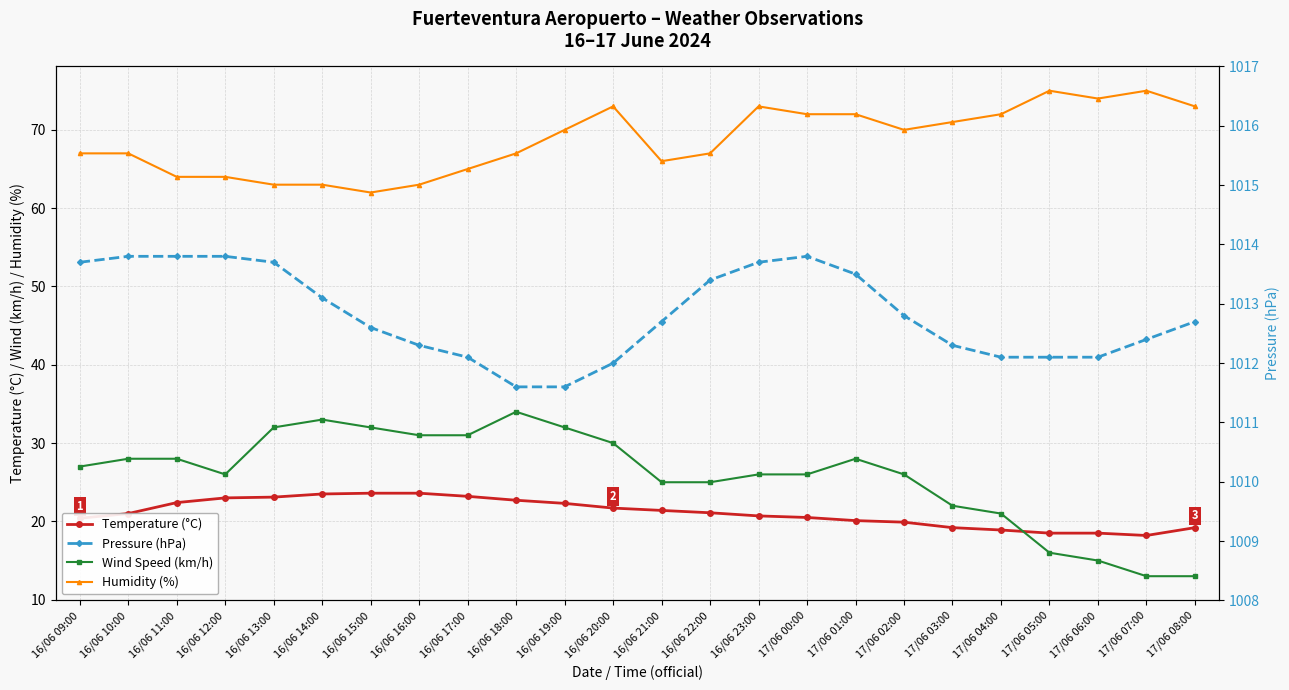

At which label is Pressure (hPa) closest to 1012?

16/06 20:00